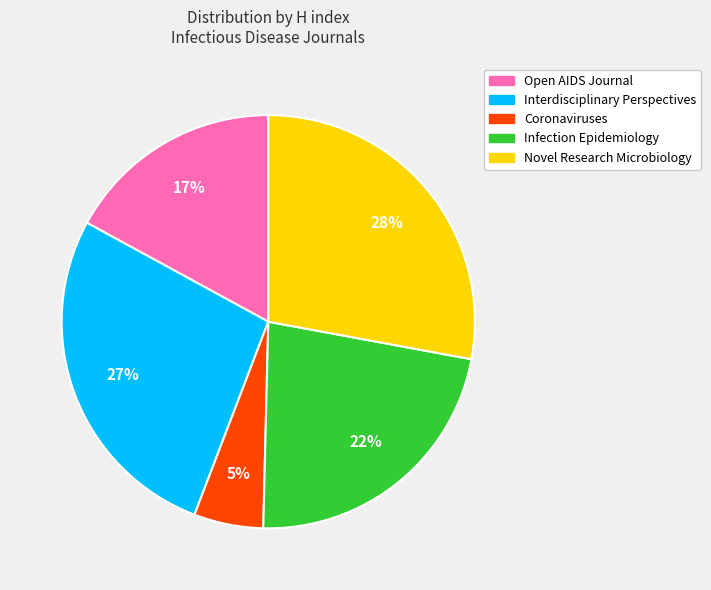

Count the number of slices in the pie.

5